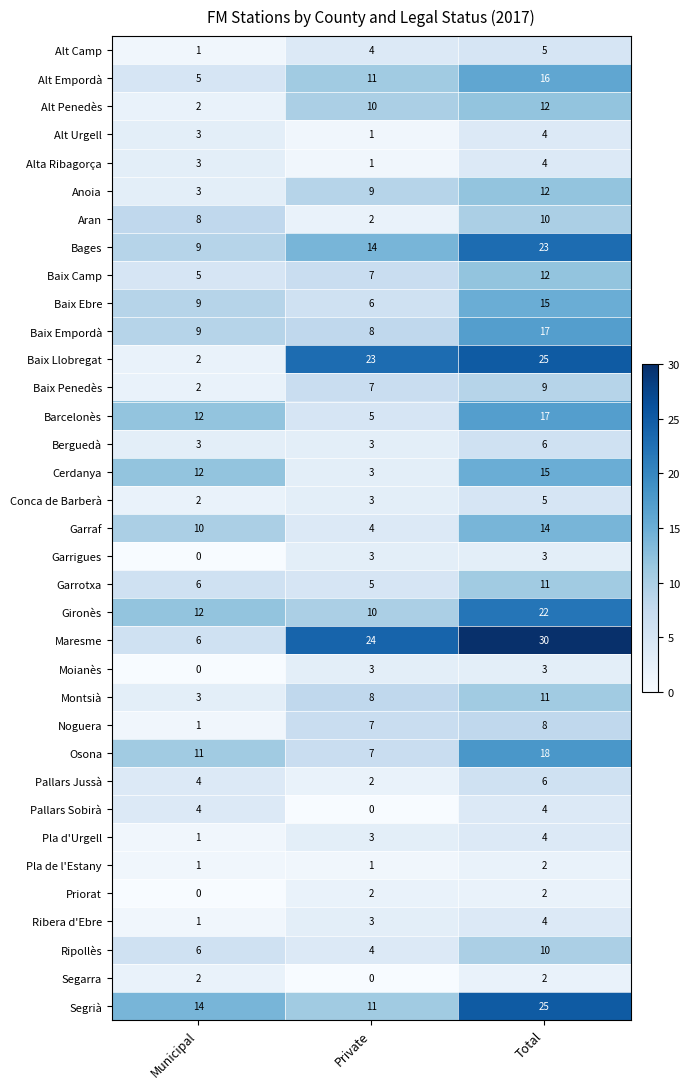

What is the total value across all series at Municipal?

172